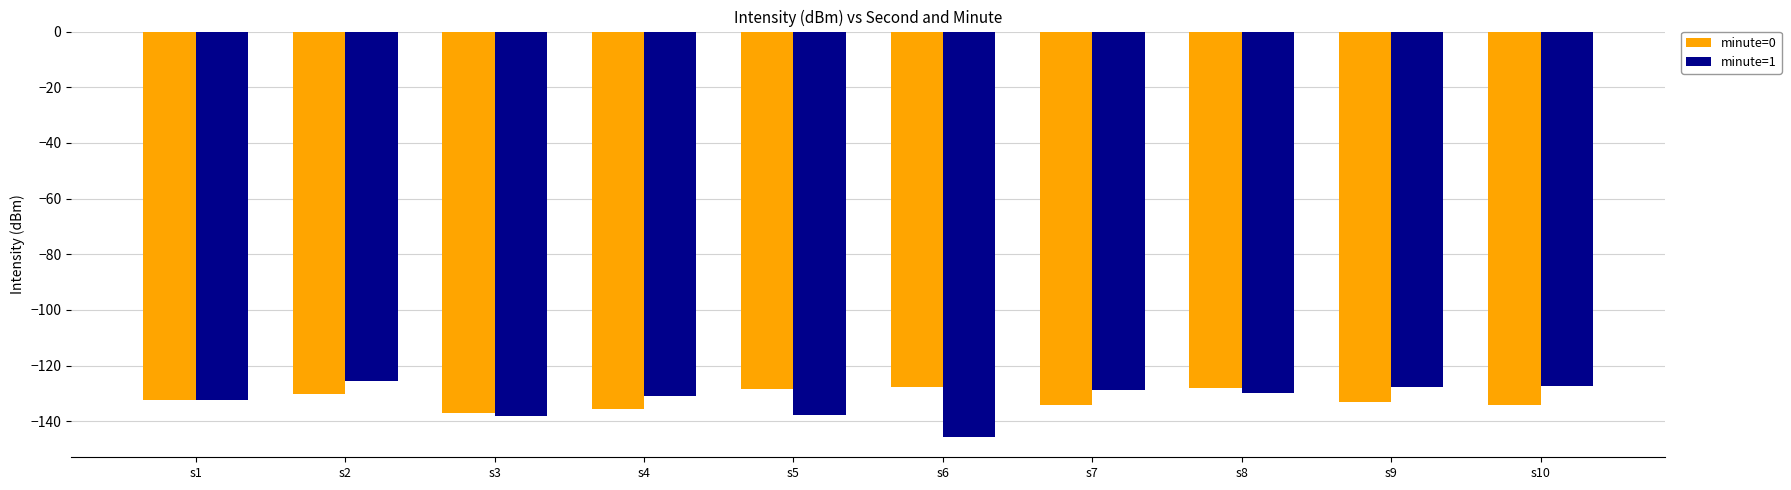

What value does the minute=0 series have at s8?

-128.2